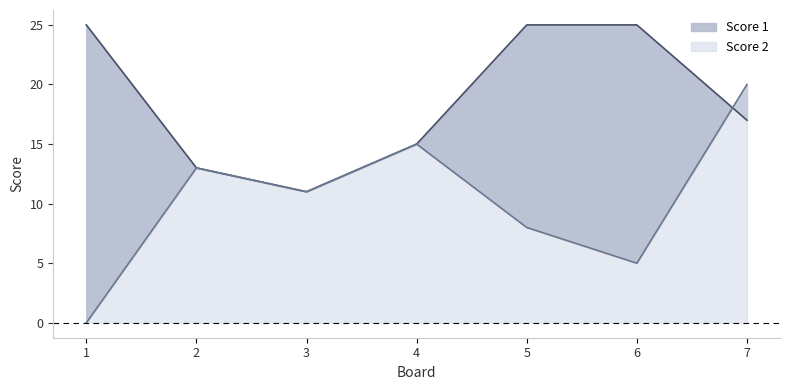

True or false: Score 1 and Score 2 intersect in this chart.

True